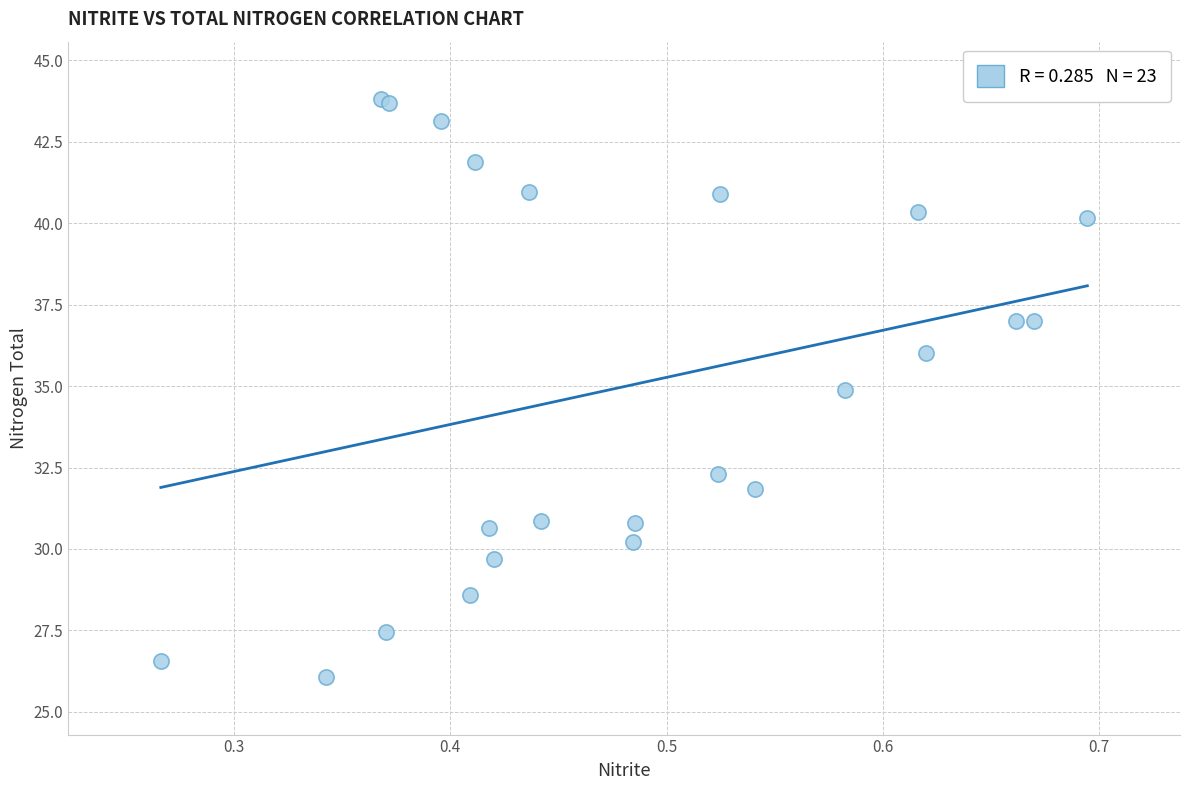

What Y value in the scatter plot is closest to 34?

34.9